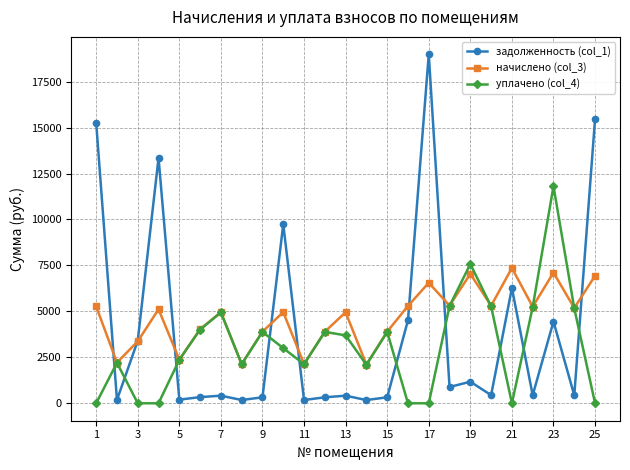

True or false: задолженность (col_1) has more than 1 interior local peaks.

True